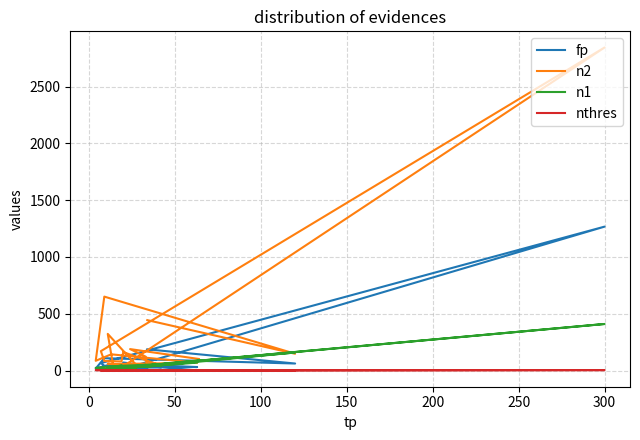

Reading left to right, what are all the values shown in this chart?

fp: 187	62	109	18	56	31	38	40	17	26	27	71	5	42	66	1267	13	22	52	53	0
n2: 444	148	651	86	143	69	57	323	42	60	43	163	80	84	171	2844	38	40	123	189	102
n1: 35	159	11	24	38	70	14	15	28	30	42	31	46	11	8	410	27	37	51	32	90
nthres: 2	1	1	4	4	1	4	4	1	1	1	1	4	5	1	4	1	1	4	4	2